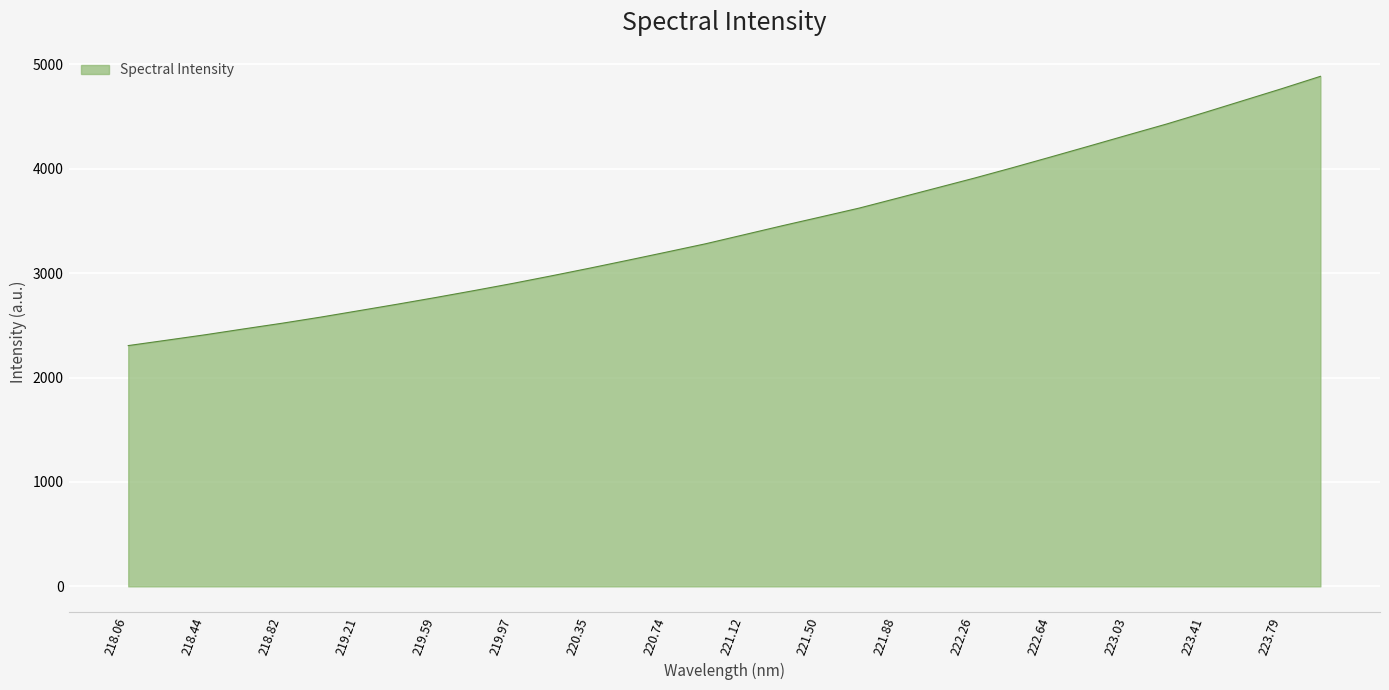

What is the greatest value displayed?

4886.6